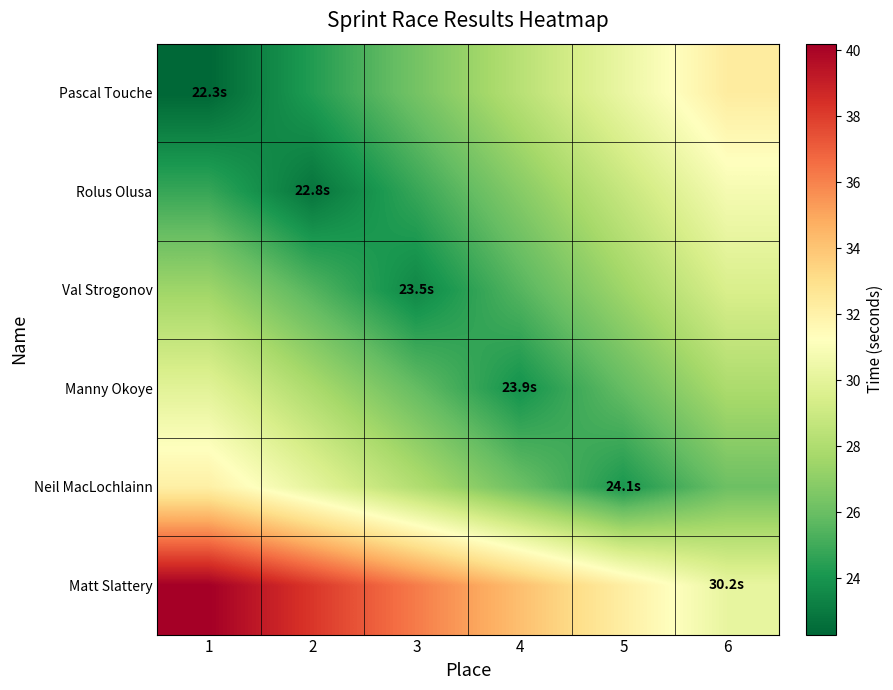

Reading left to right, list all the values displayed in this chart.

Pascal Touche: 1=22.3	2=24.3	3=26.3	4=28.3	5=30.3	6=32.3
Rolus Olusa: 1=24.8	2=22.8	3=24.8	4=26.8	5=28.8	6=30.8
Val Strogonov: 1=27.5	2=25.5	3=23.5	4=25.5	5=27.5	6=29.5
Manny Okoye: 1=29.9	2=27.9	3=25.9	4=23.9	5=25.9	6=27.9
Neil MacLochlainn: 1=32.1	2=30.1	3=28.1	4=26.1	5=24.1	6=26.1
Matt Slattery: 1=40.2	2=38.2	3=36.2	4=34.2	5=32.2	6=30.2